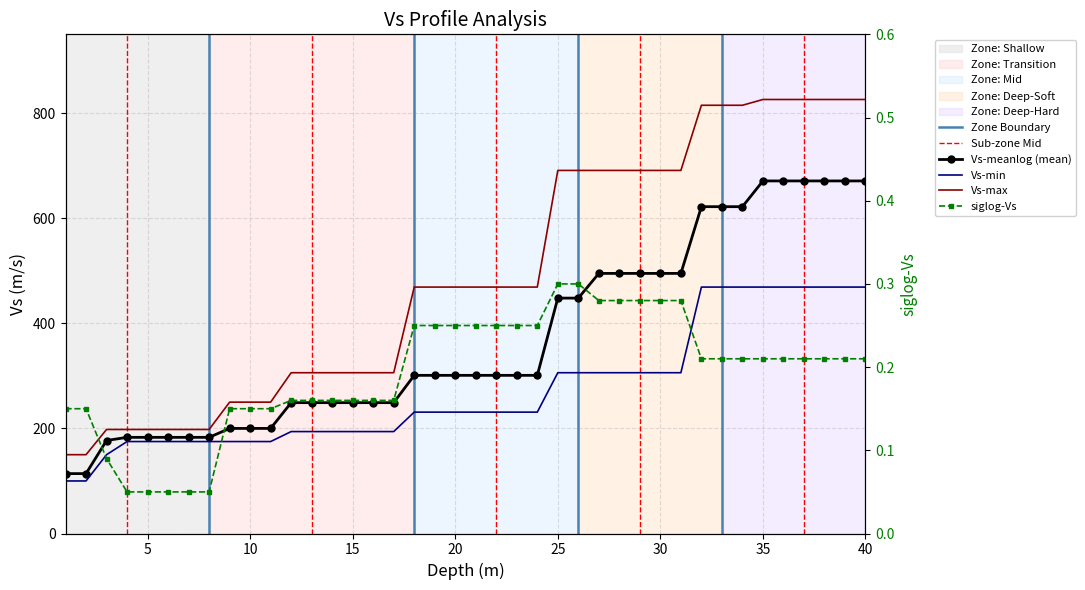

True or false: Vs-max has more than 0 points higher than both neighbors.

False